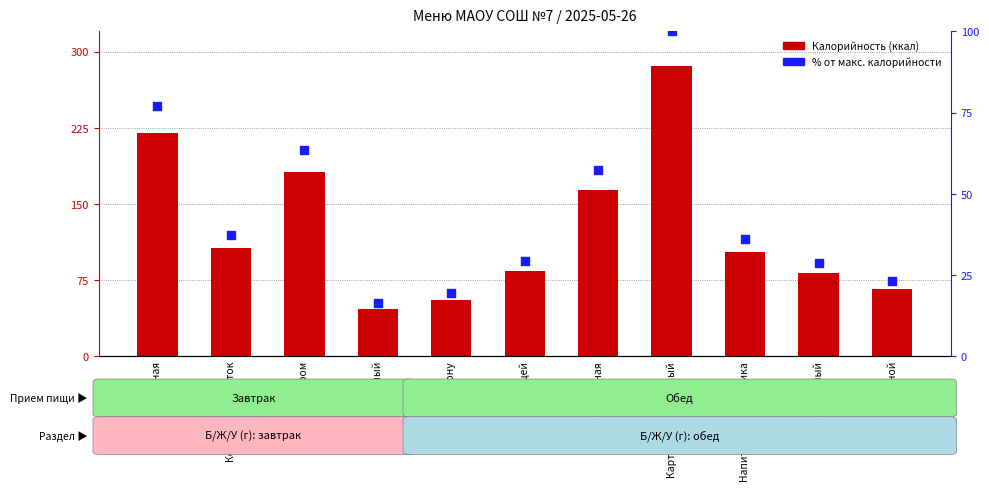

What is the total value across all series at Хлеб пшеничный?

110.9